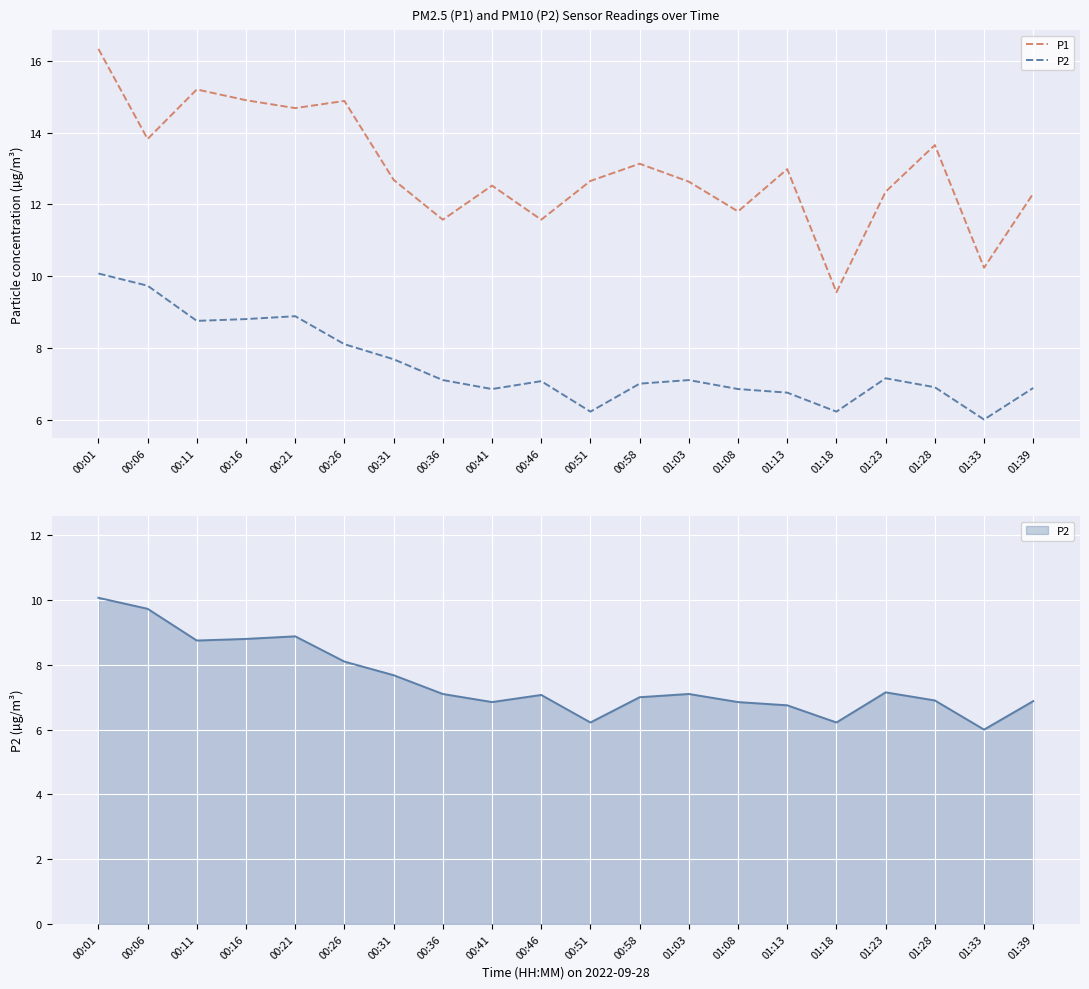

Between 00:16 and 00:51, which series saw the biggest shift?

P2